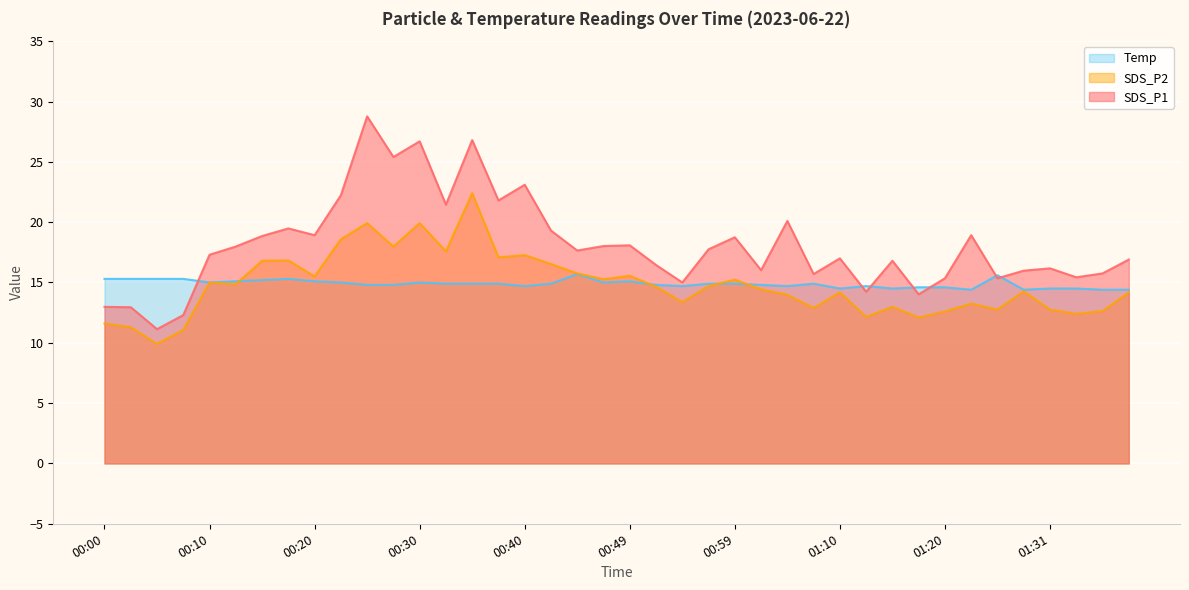

Between 00:42 and 00:54, which series saw the biggest shift?

SDS_P1